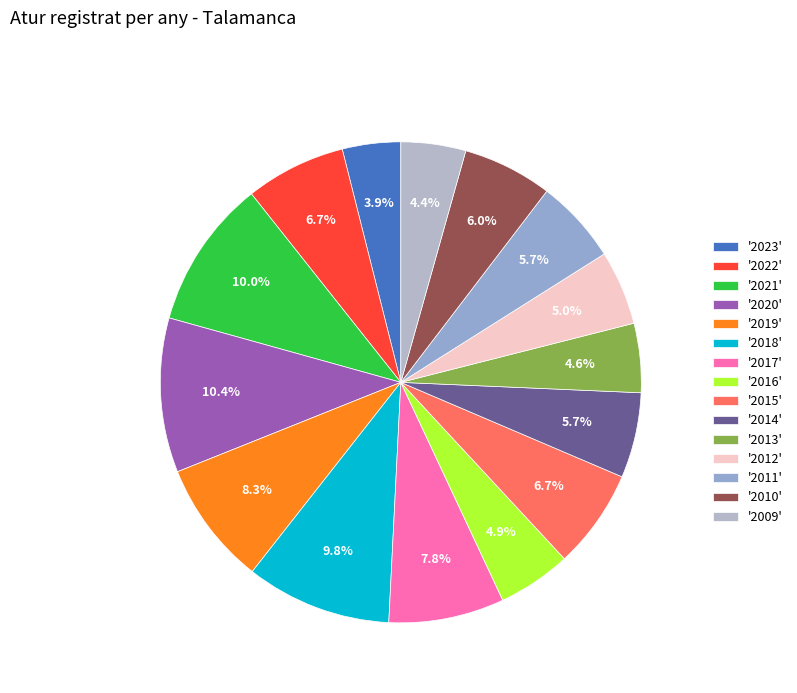

How many segments does this pie chart have?

15